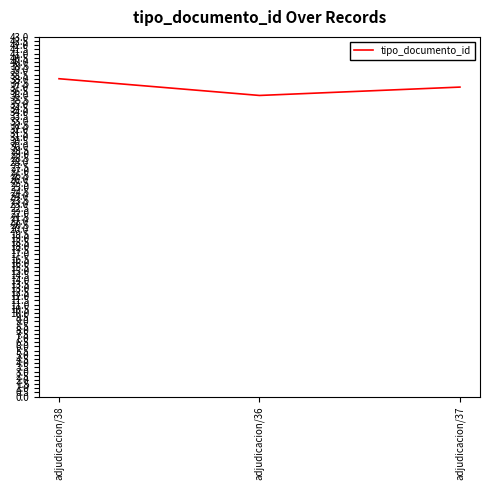

How many lines are shown in the chart?

1